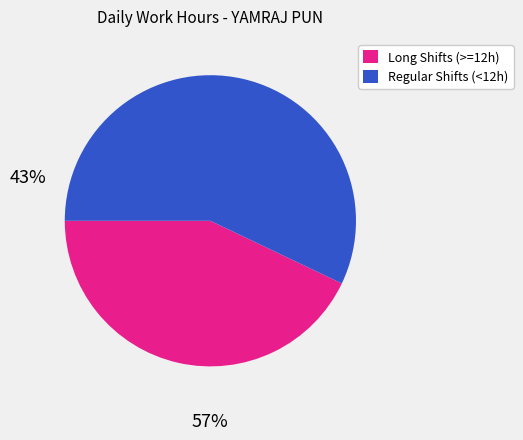

Between Regular Shifts (<12h) and Long Shifts (>=12h), which is larger?

Regular Shifts (<12h)